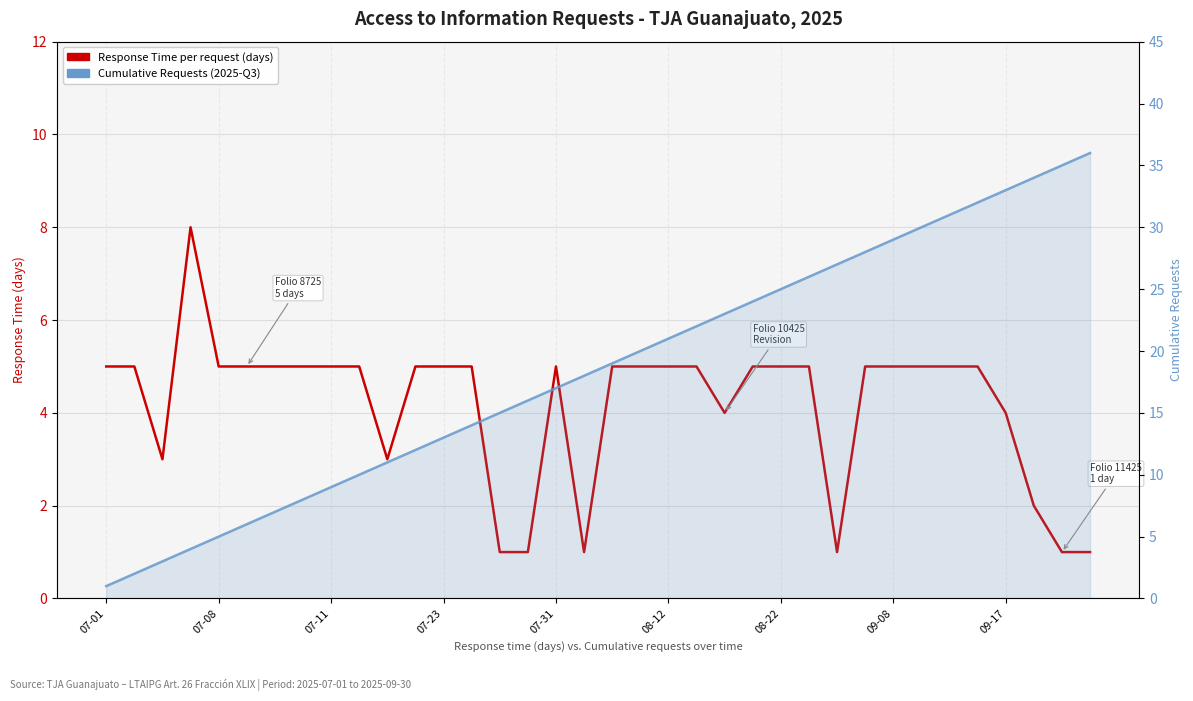

Between 07-08 and 18, which series saw the biggest shift?

Cumulative Requests